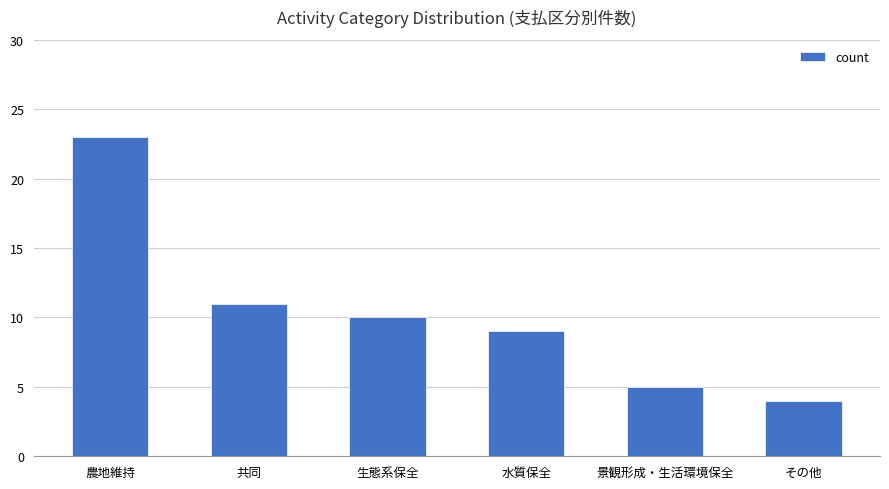

What is the value of the 4th bar from the left?

9